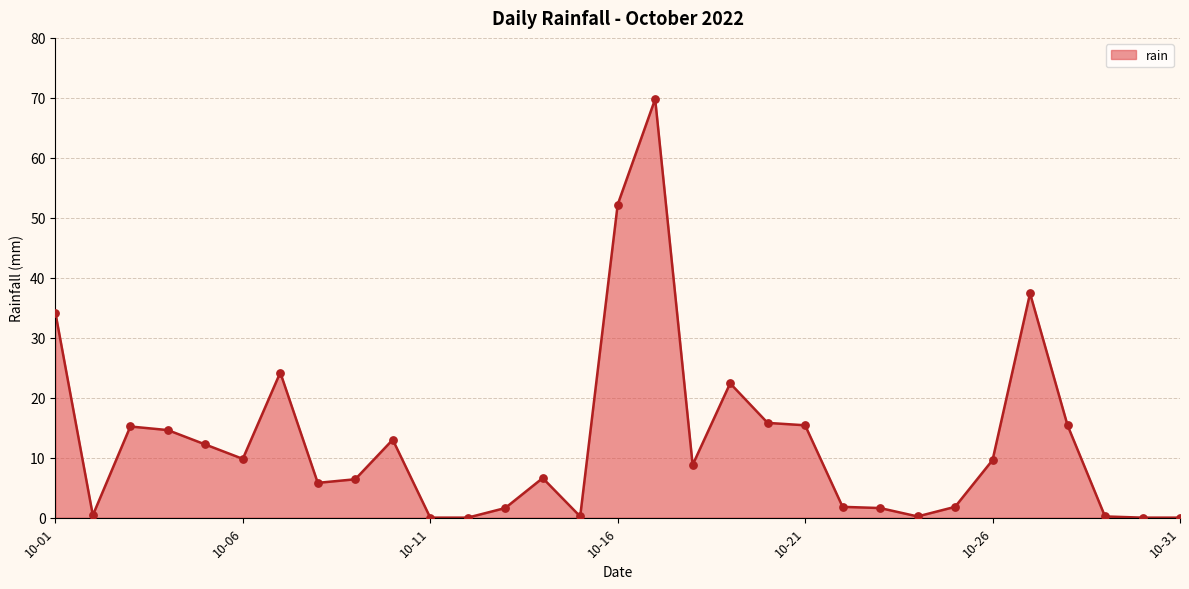

What is the difference between the maximum and minimum values?

69.8